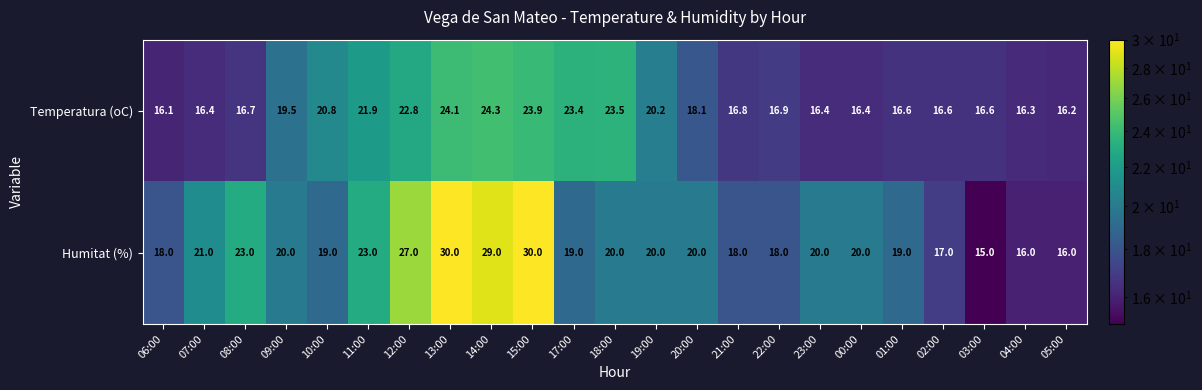

At which label does Temperatura (oC) reach its peak?

14:00